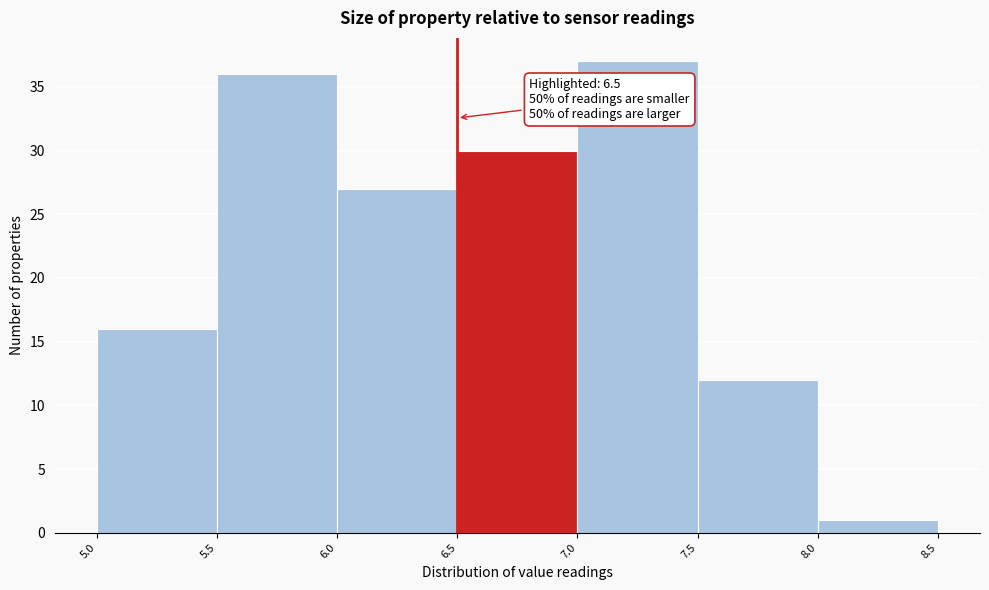

Which range on the x-axis has the tallest bar?

7.0 to 7.5